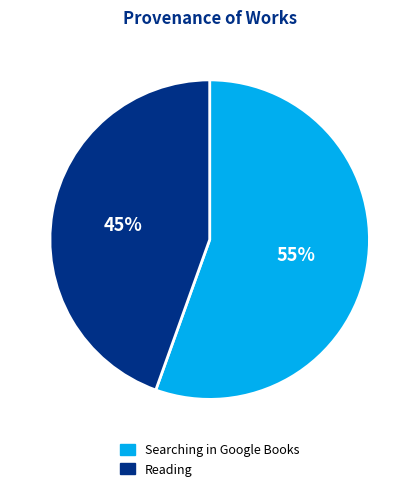

How many slices are in this pie chart?

2